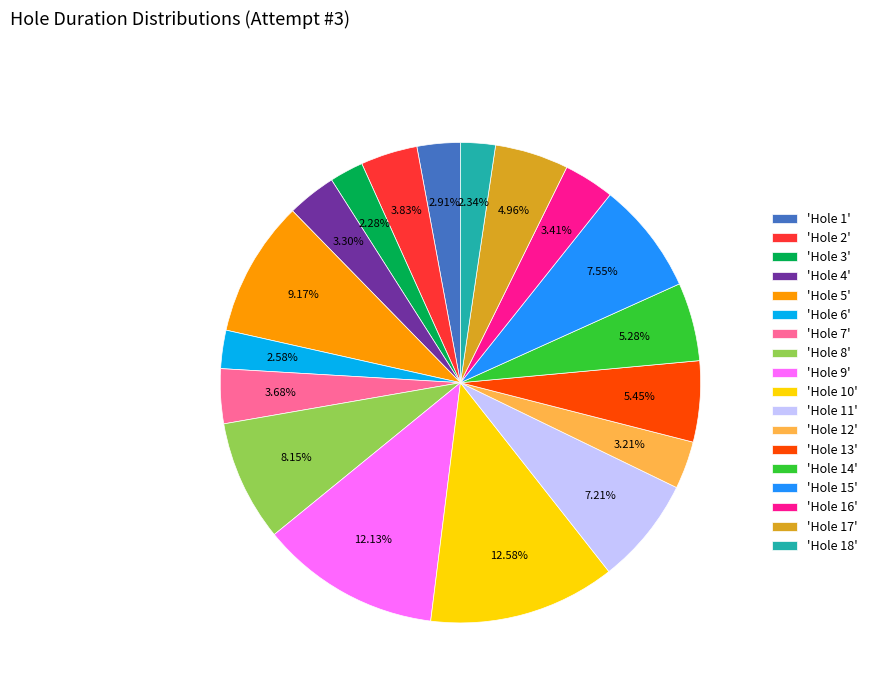

What is the ratio of the value at 'Hole 1' to the value at 'Hole 3'?

1.3